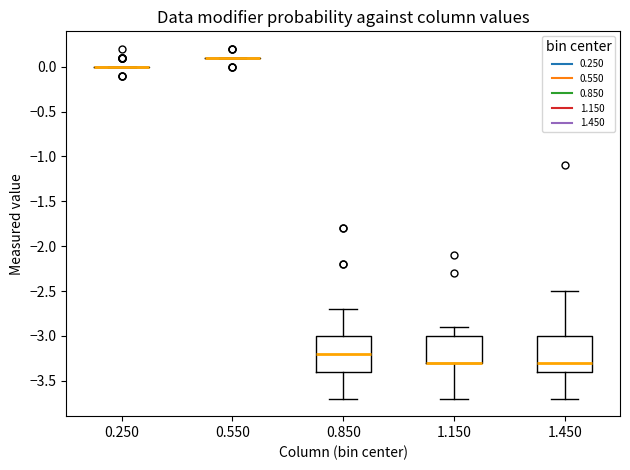

Where is the lower edge of the box at x = 1.150 on the y-axis? The values are not printed on the chart, so give them approximately, as read against the axis.

-3.3